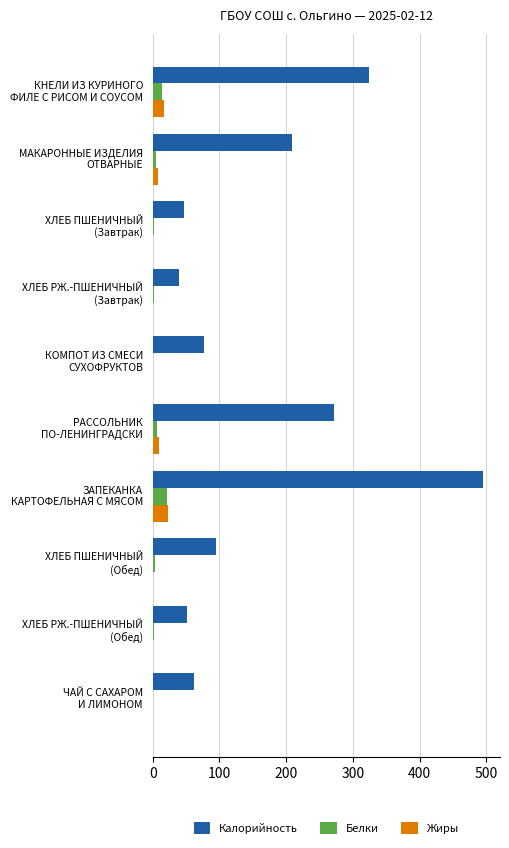

Which category has the highest value in the Белки series?

ЗАПЕКАНКА
КАРТОФЕЛЬНАЯ С МЯСОМ